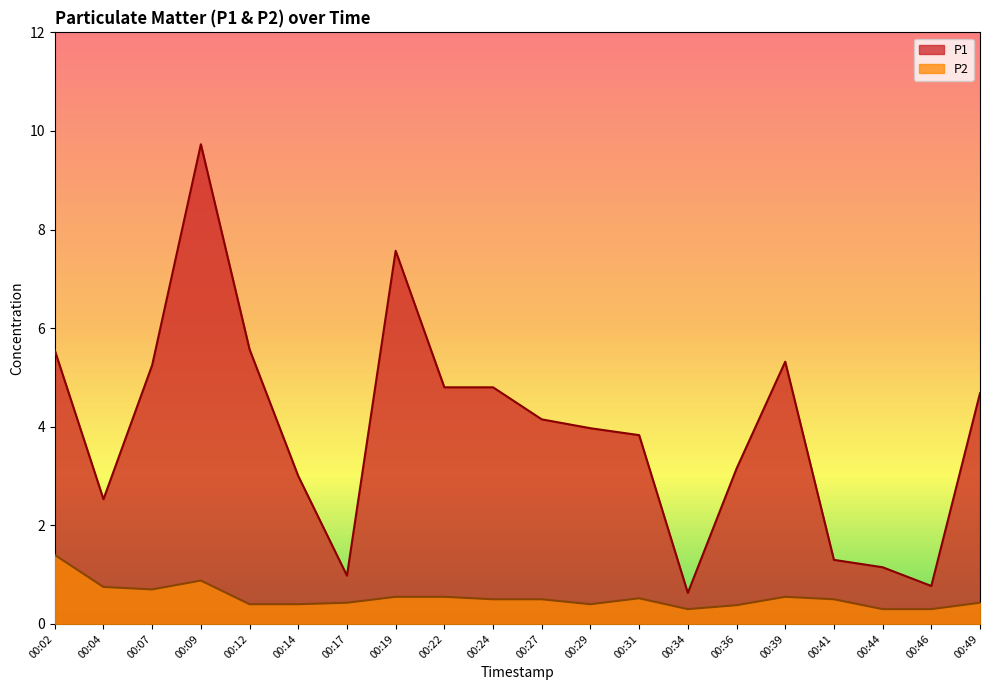

True or false: P2 and P1 intersect in this chart.

False